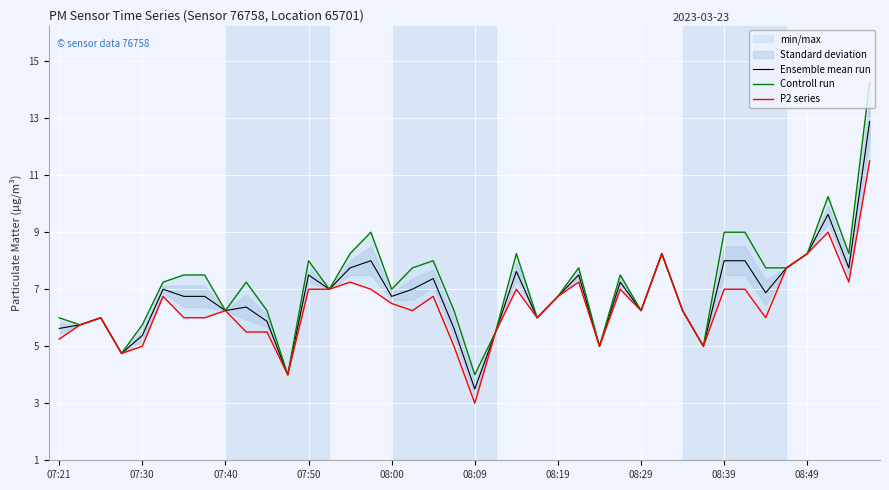

The value of Ensemble mean run at 08:00 is 6.8. True or false?

True